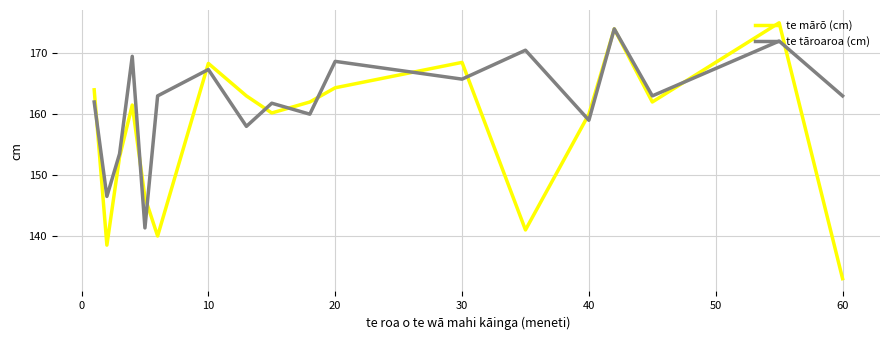

Which series has the widest spread of values?

te mārō (cm)